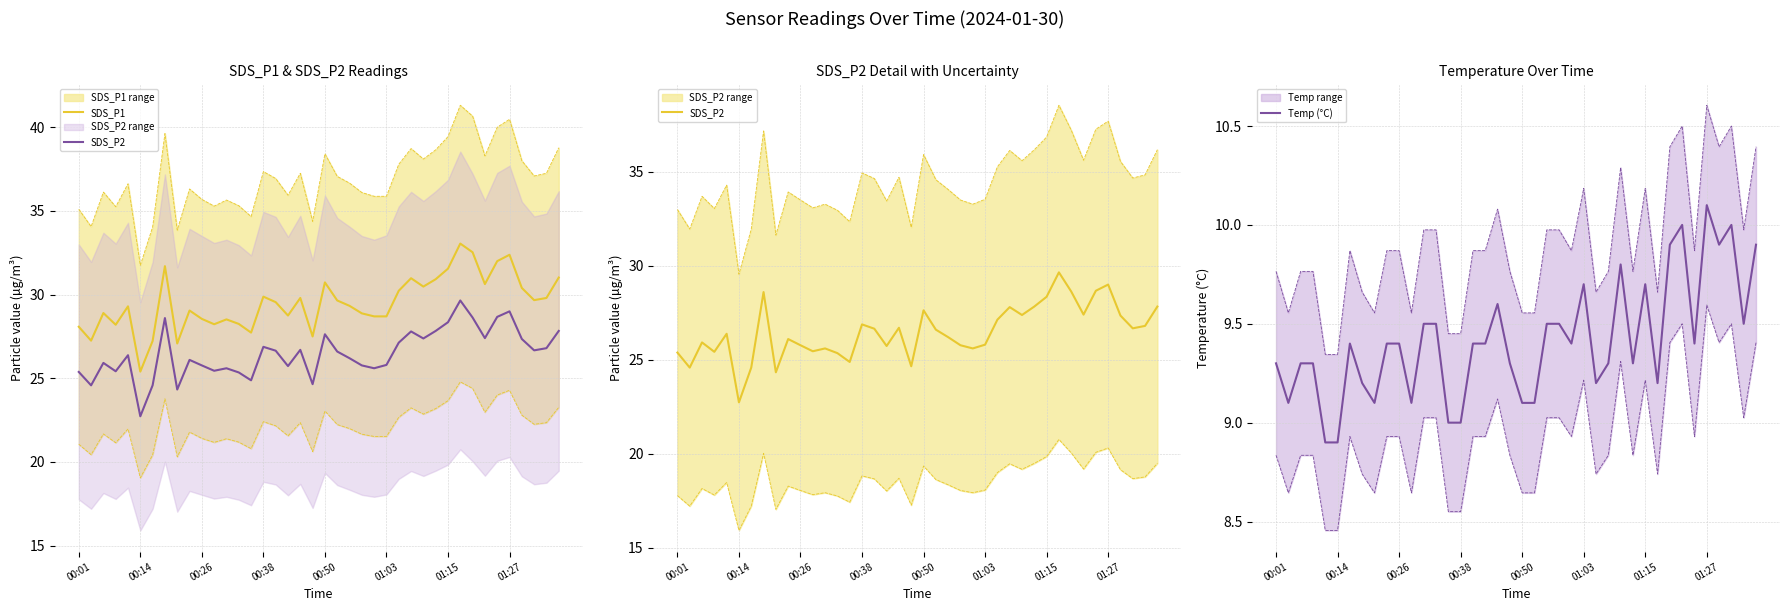

The SDS_P1 series shows 31.0 at 27. True or false?

True